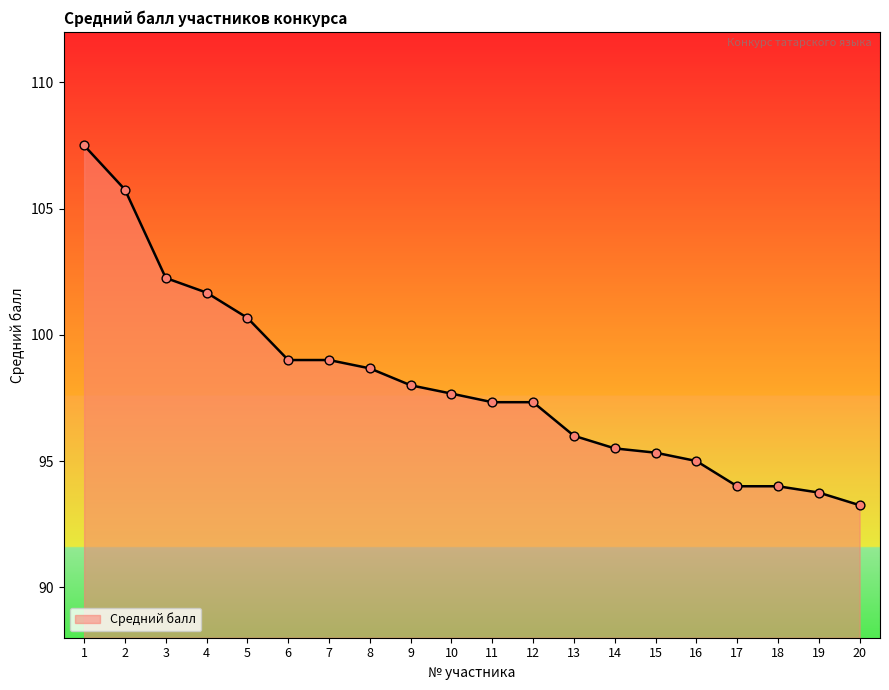

What is the change in value from 3 to 20?

-9.0